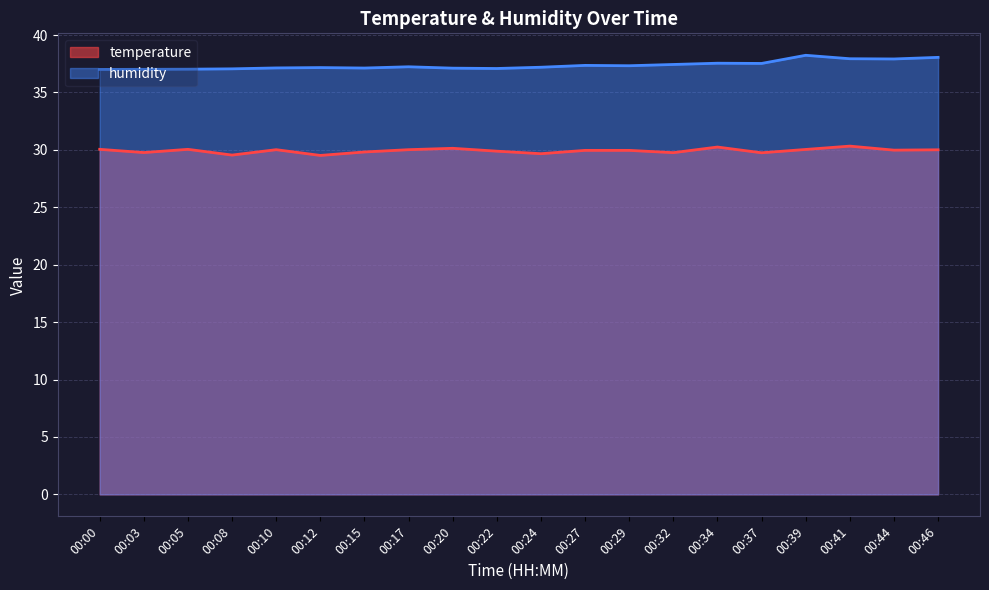

At which category is the sum across all series the highest?

00:39